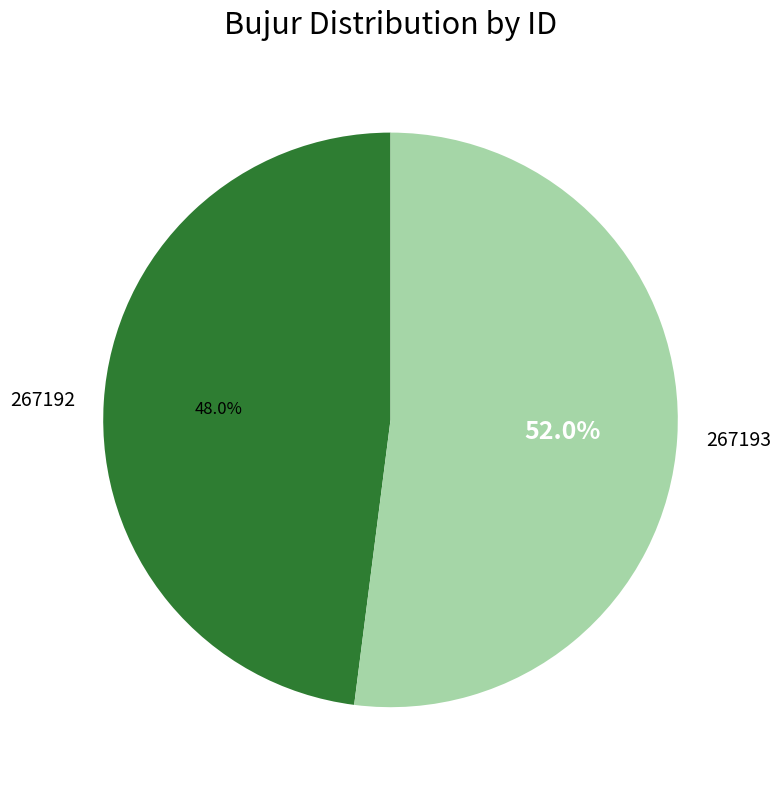

Is it true that 267192 is 48% of the pie?

True